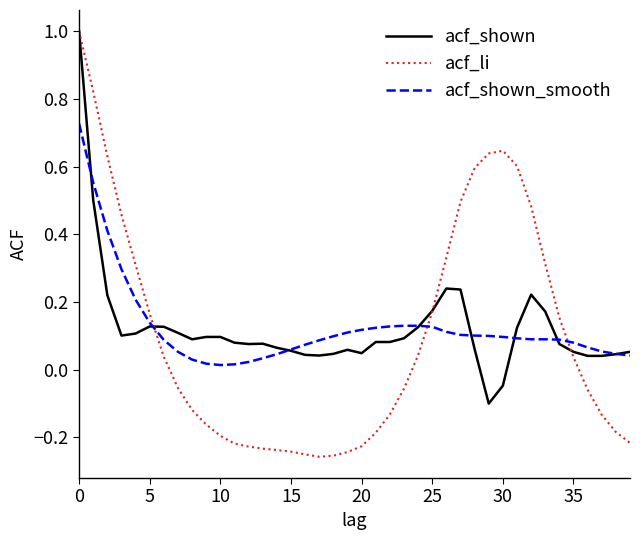

How many lines are shown in the chart?

3